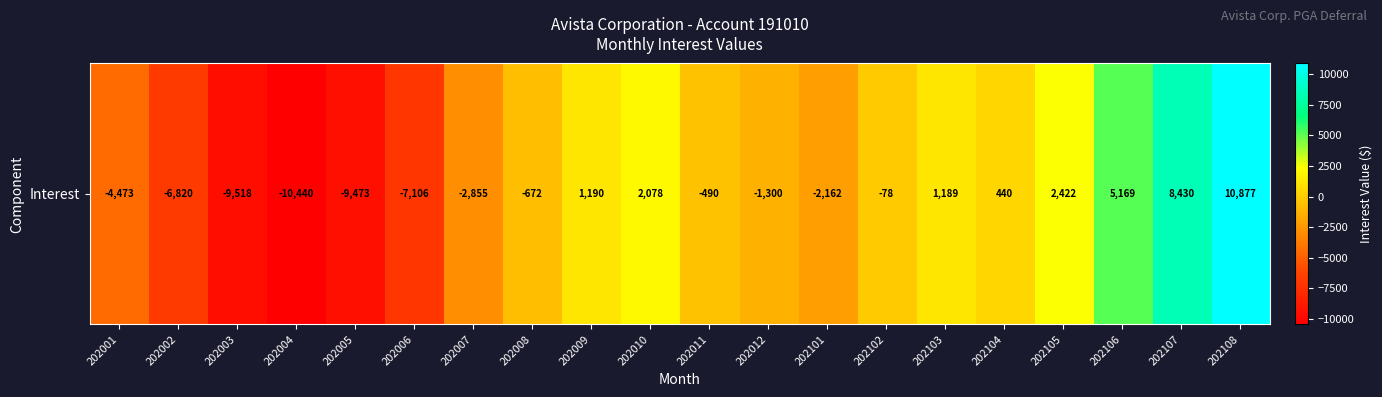

At which category does the chart reach its minimum across all series?

202004